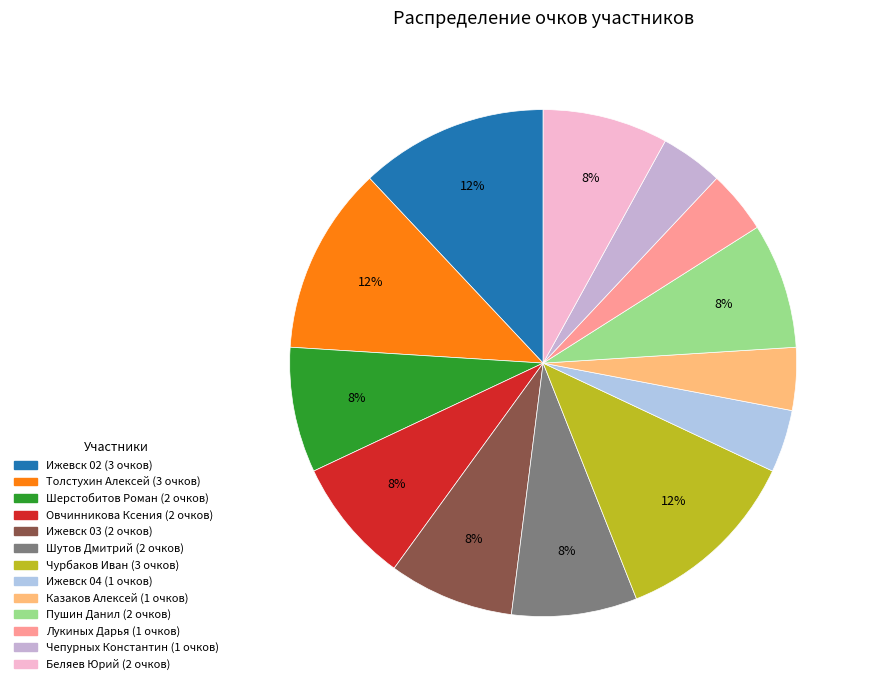

Count the number of slices in the pie.

13